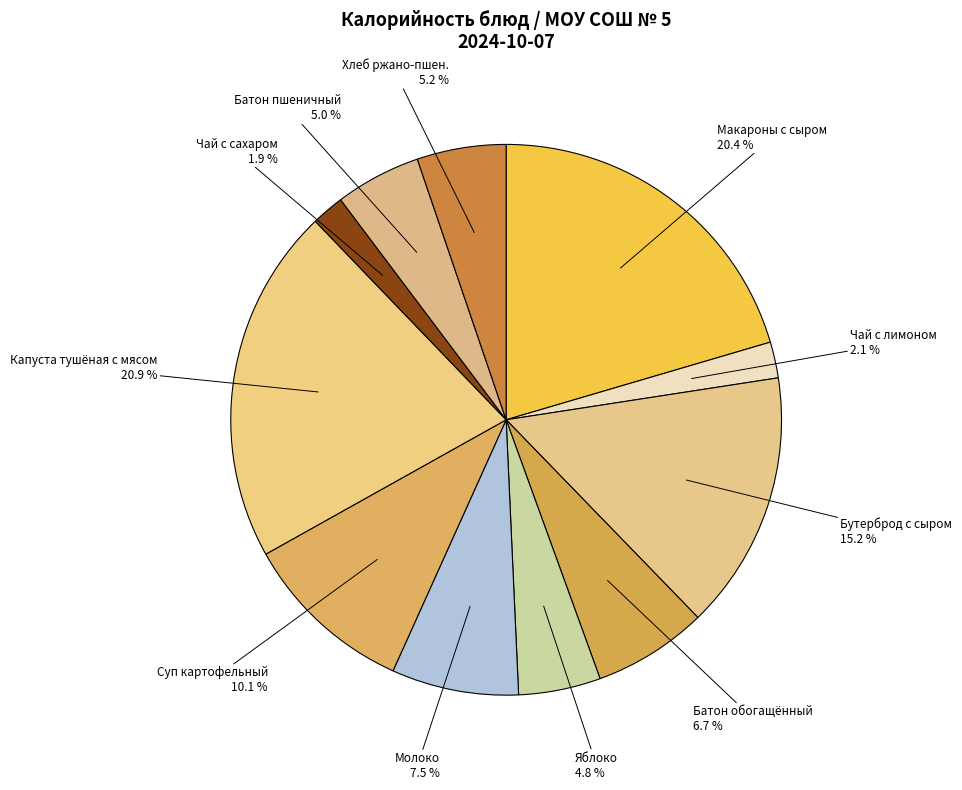

Does Чай с сахаром account for over 50% of the chart?

No